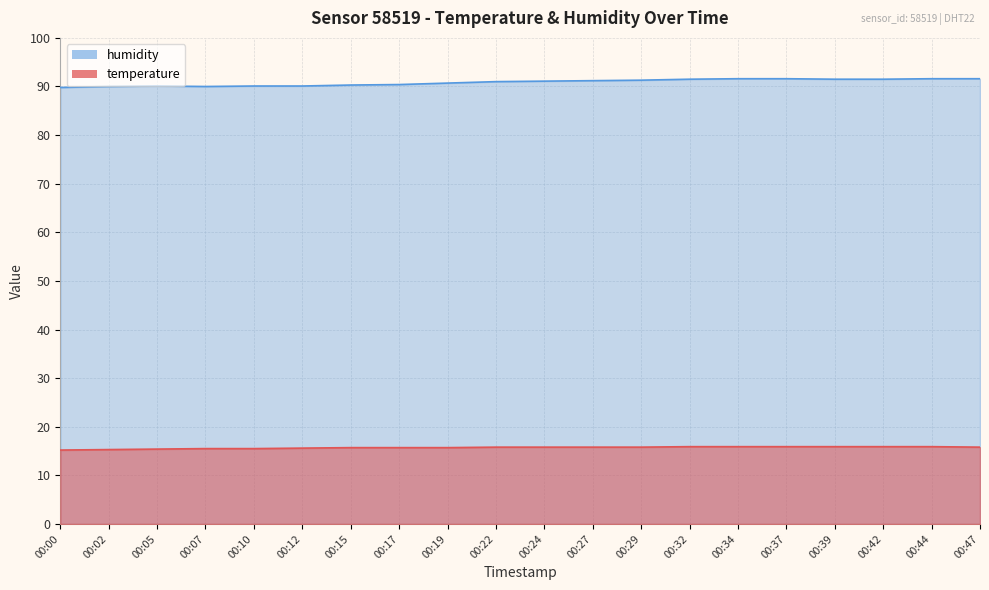

Reading left to right, extract all data points from this chart.

temperature: 15.2	15.3	15.4	15.5	15.5	15.6	15.7	15.7	15.7	15.8	15.8	15.8	15.8	15.9	15.9	15.9	15.9	15.9	15.9	15.8
humidity: 89.8	90.0	90.1	90.0	90.1	90.1	90.3	90.4	90.7	91.0	91.1	91.2	91.3	91.5	91.6	91.6	91.5	91.5	91.6	91.6